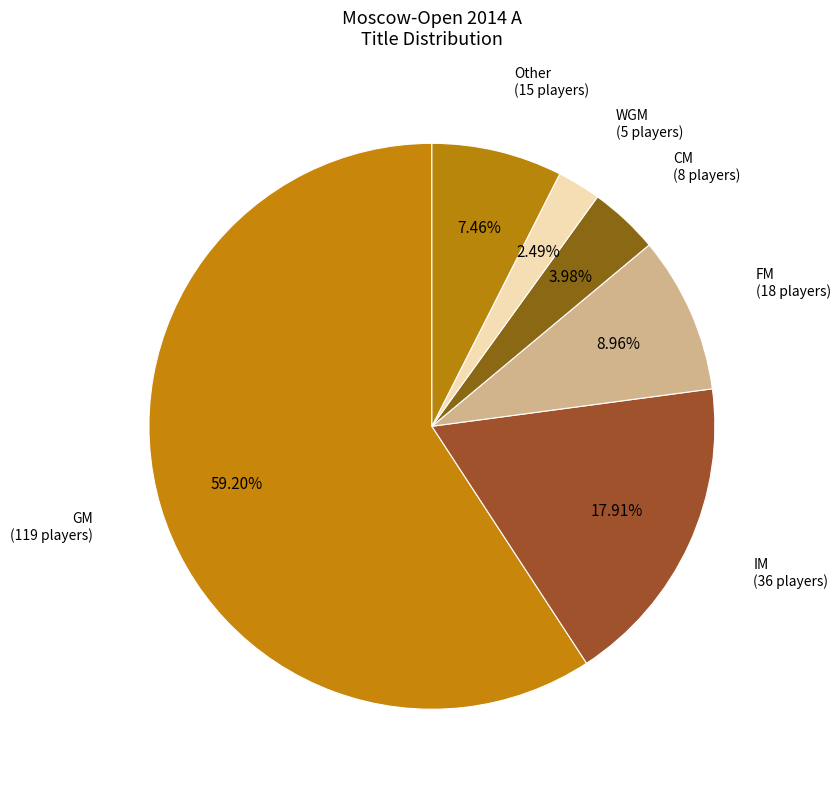

Which category has the biggest portion of the pie?

GM